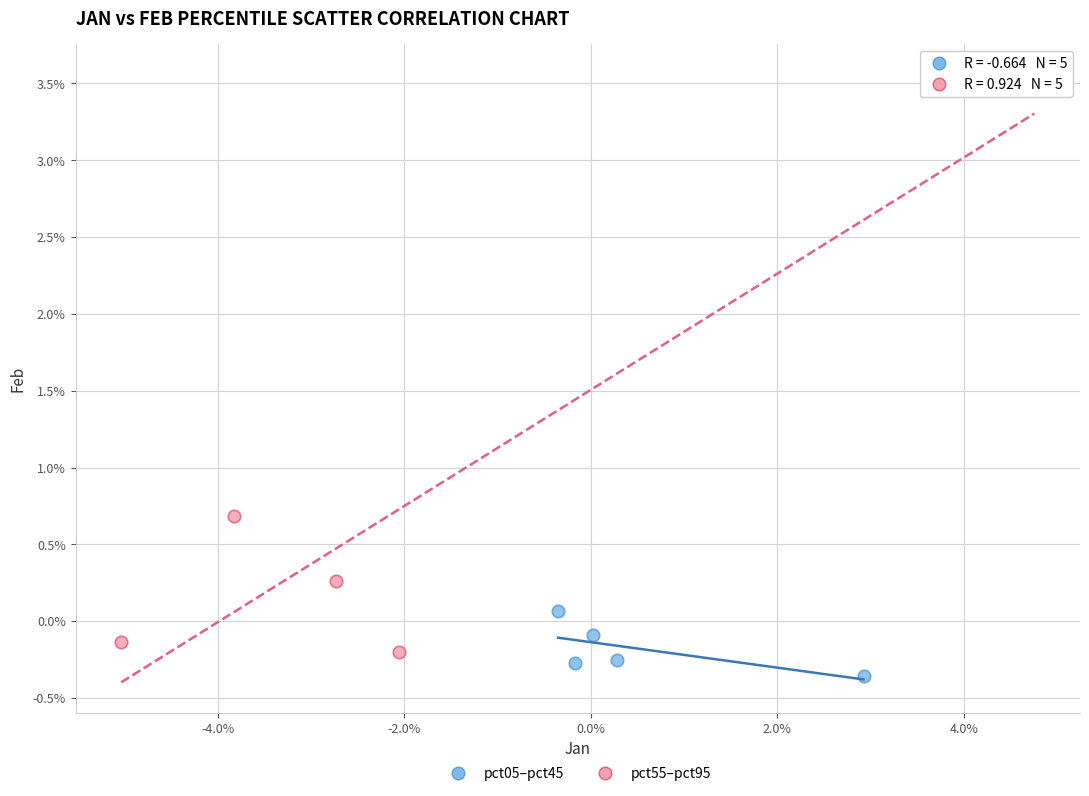

What are all the series names shown in the legend?

pct05–pct45, pct55–pct95